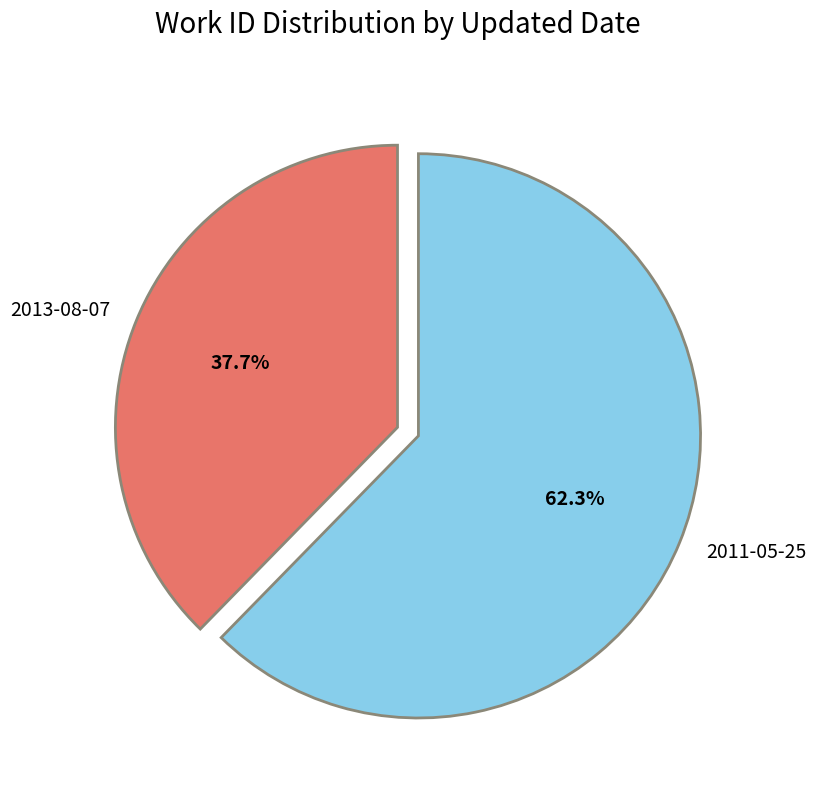

Which category has the smallest portion of the pie?

2013-08-07